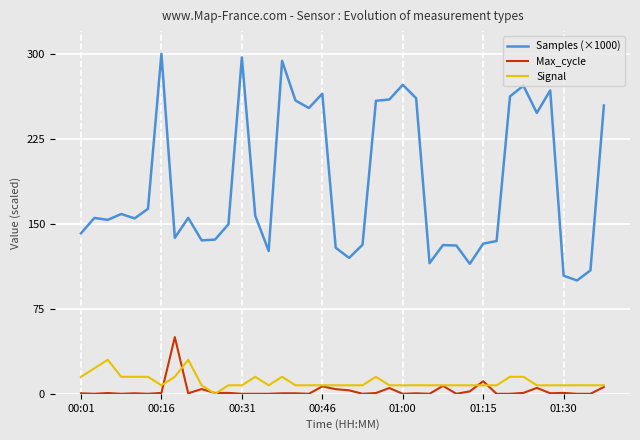

What is the greatest value displayed?

300.0